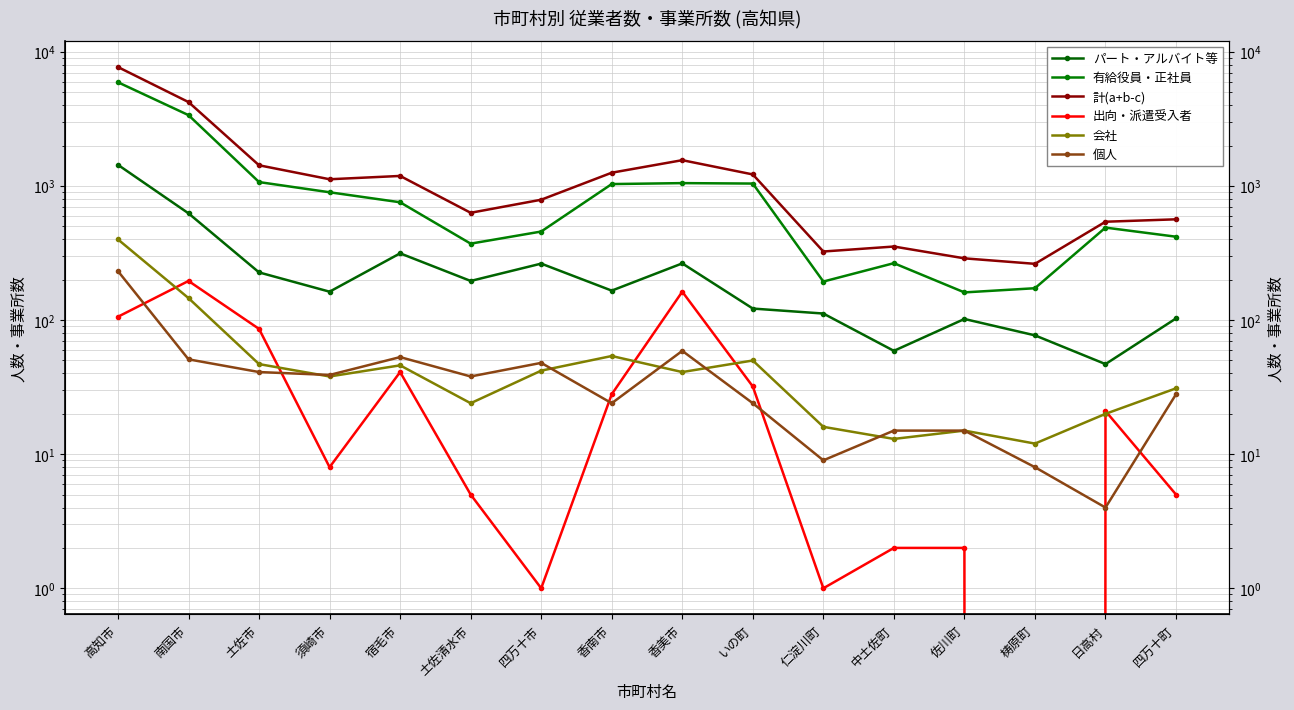

Is this an area chart (filled region under the line)?

No